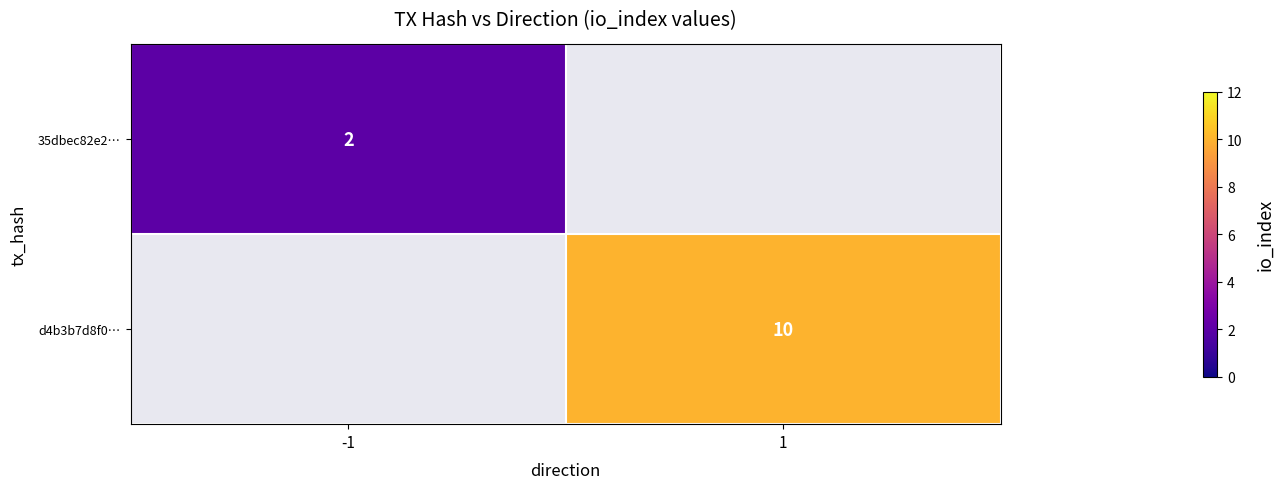

The value of d4b3b7d8f0… at 1 is 10. True or false?

True